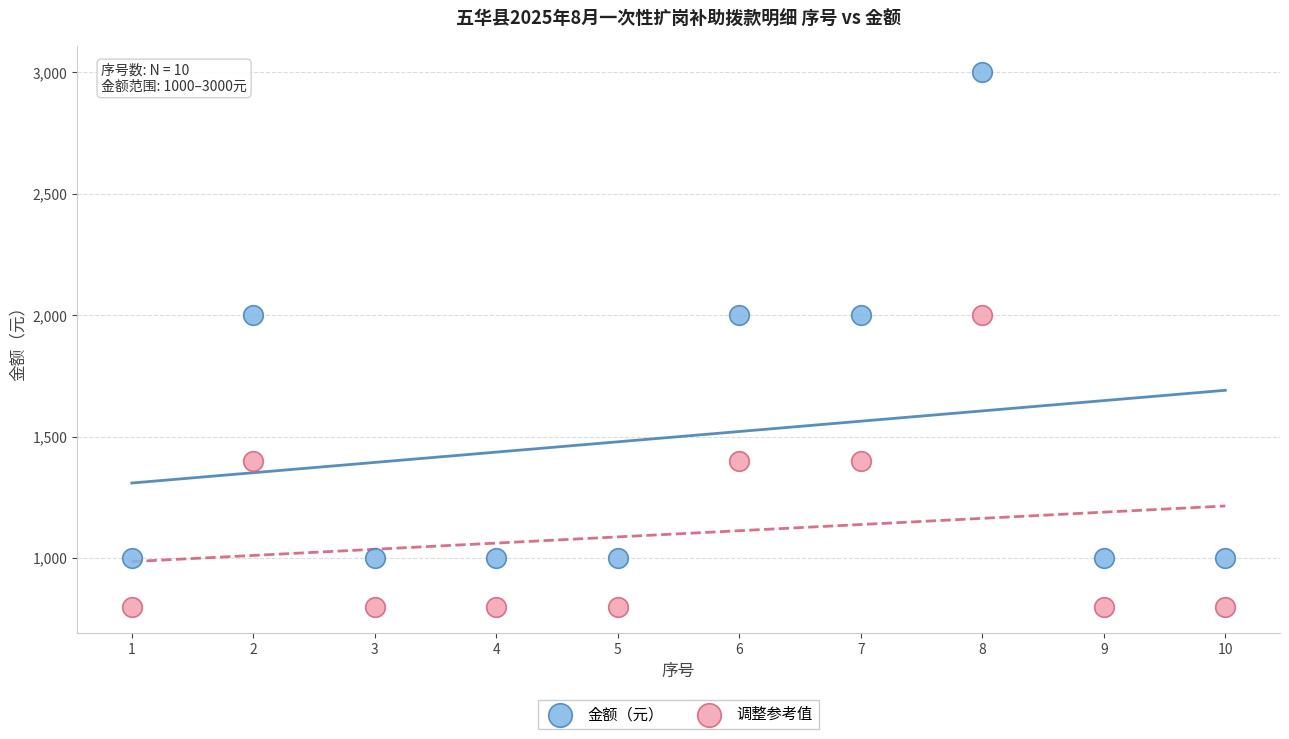

What are all the series names shown in the legend?

金额（元）, 调整参考值